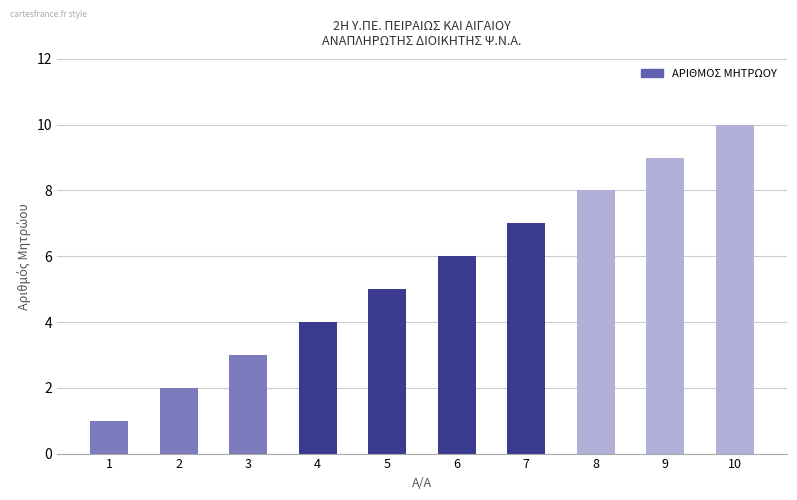

What is the difference between the second highest and minimum values?

8